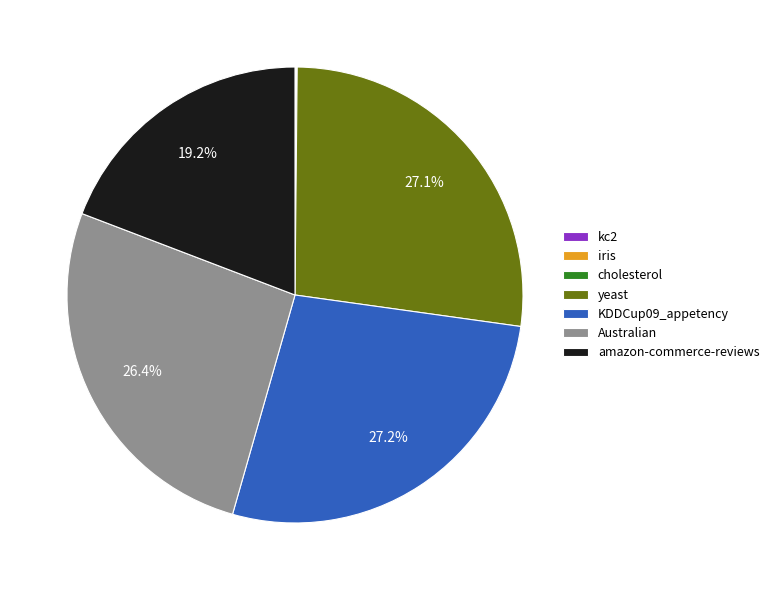

How much of the chart is everything except amazon-commerce-reviews?

80.8%